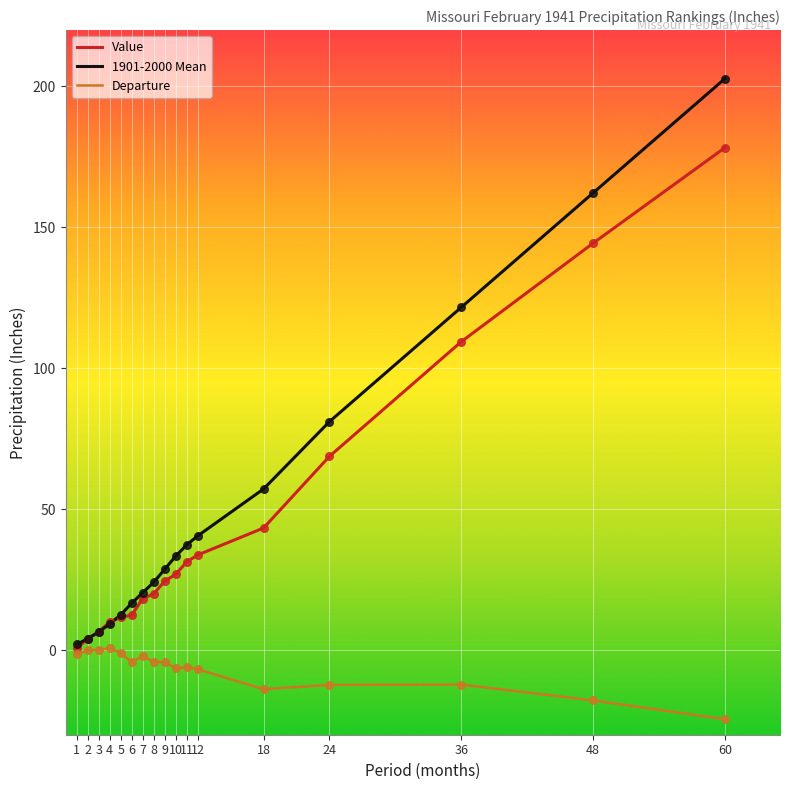

Which series has the largest total across all categories?

1901-2000 Mean